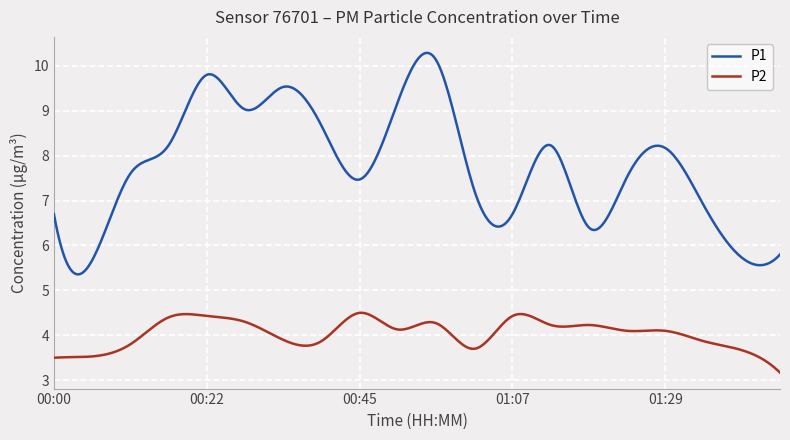

What is the maximum value for P1?

10.3